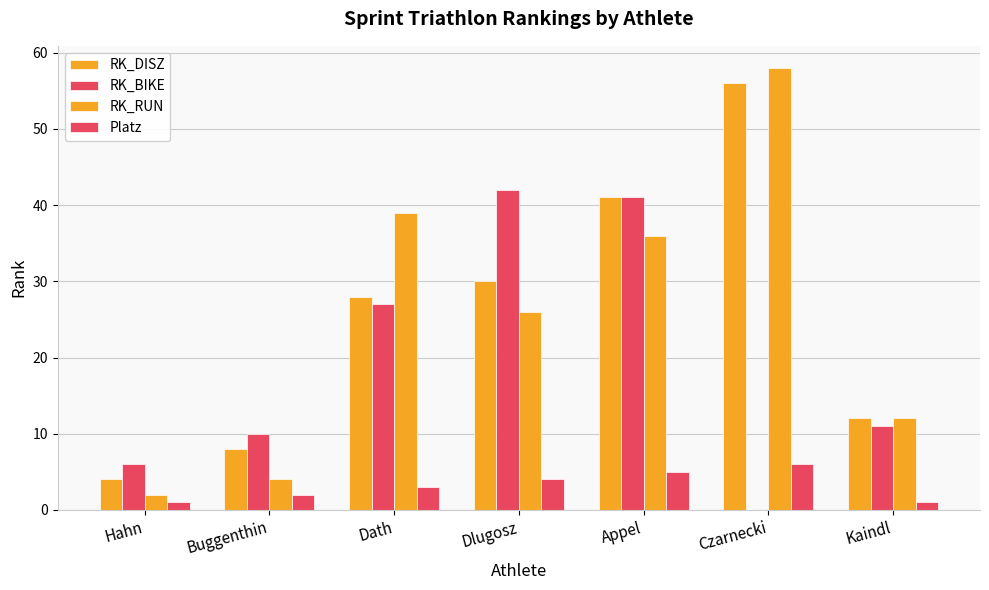

What is the label of the 7th bar from the right?

Hahn